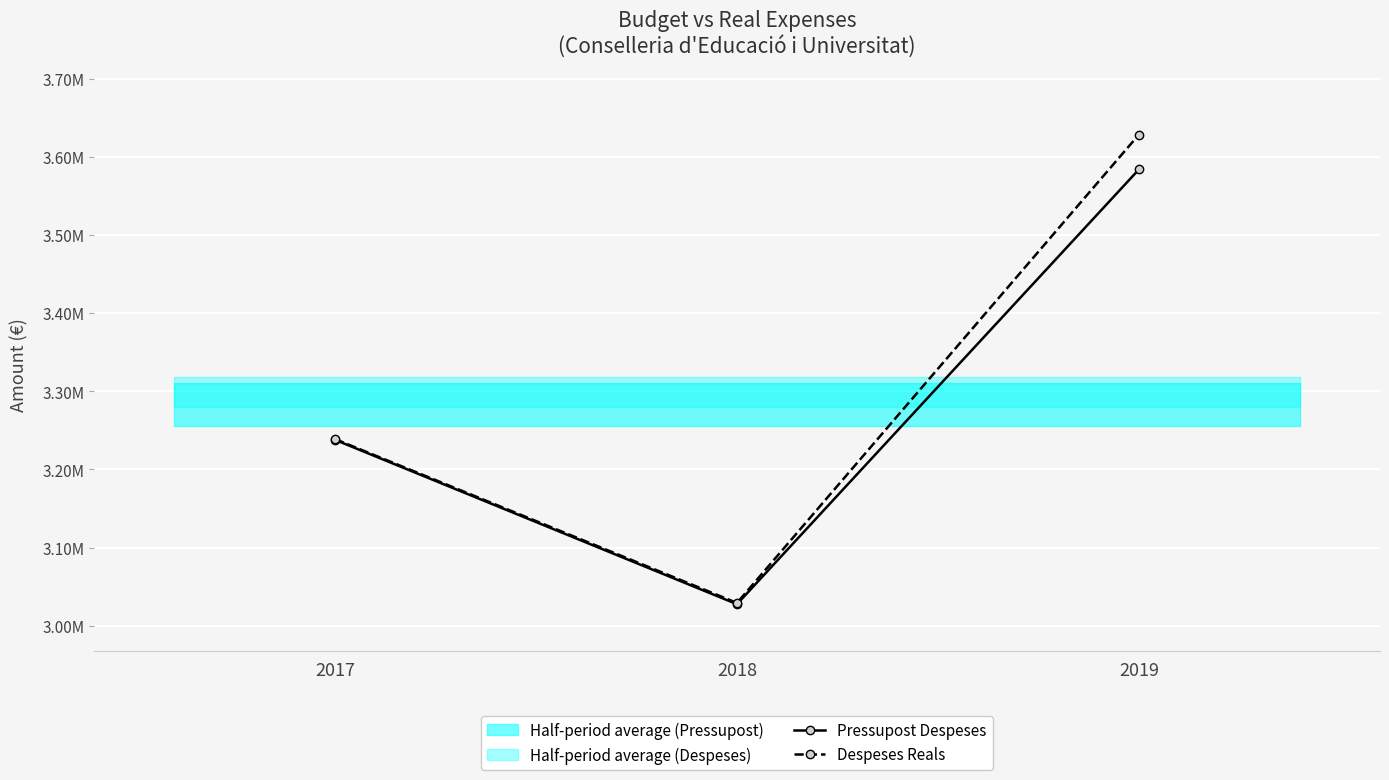

Reading left to right, what are all the values shown in this chart?

Pressupost Despeses: 3237945.0	3027500.0	3584204.0
Despeses Reals: 3238945.0	3029099.7	3628831.1